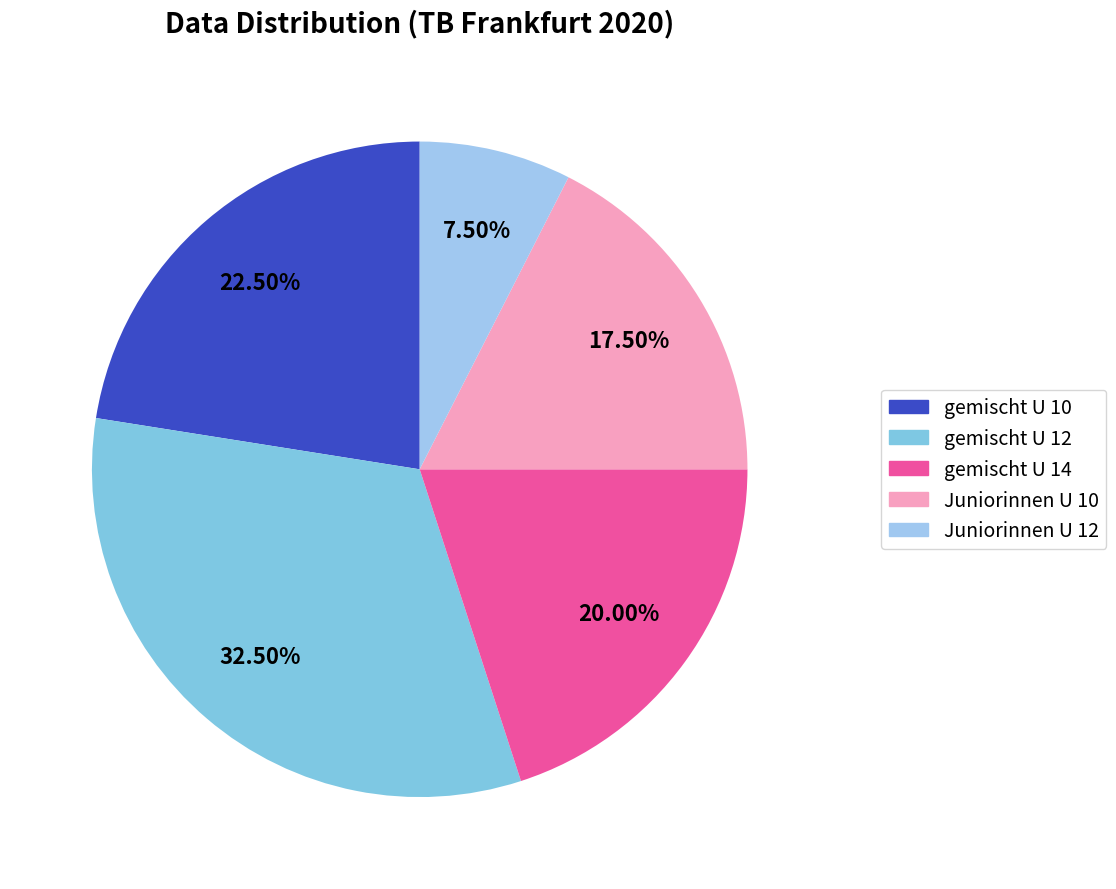

Which category has the biggest portion of the pie?

gemischt U 12